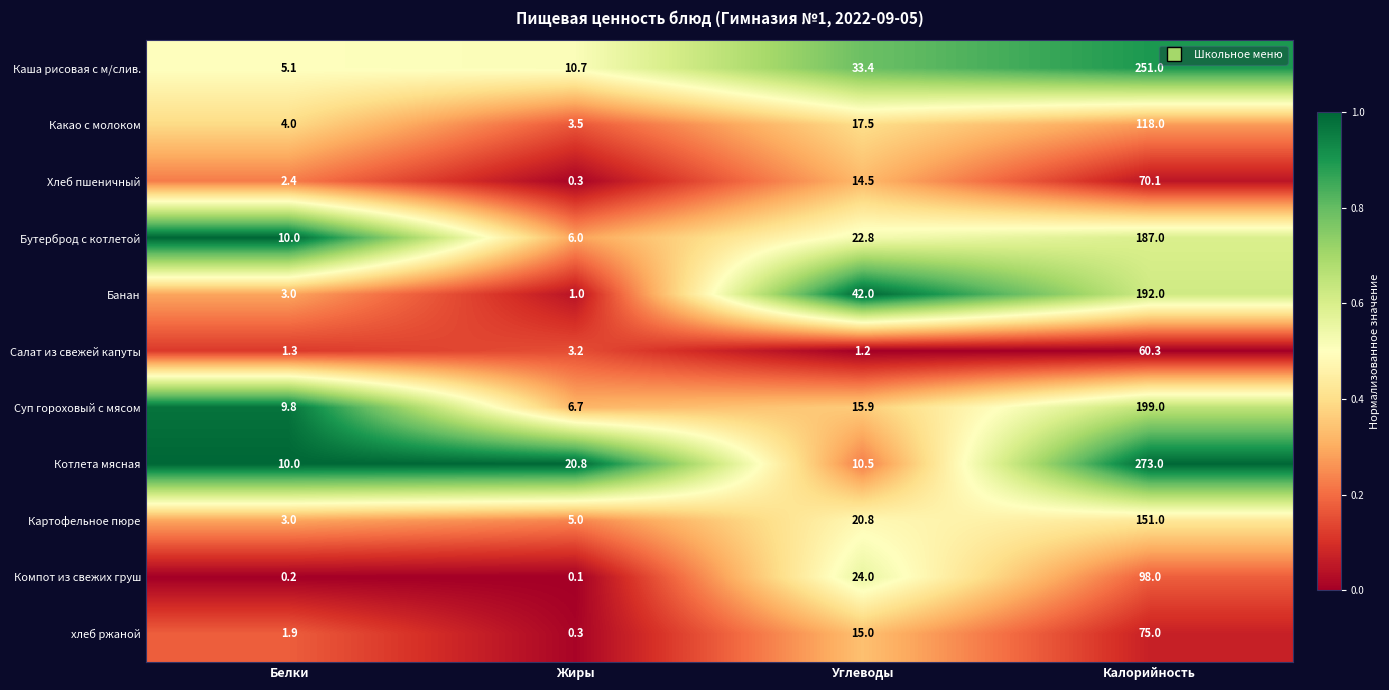

Which label corresponds to the smallest value in the chart?

Жиры